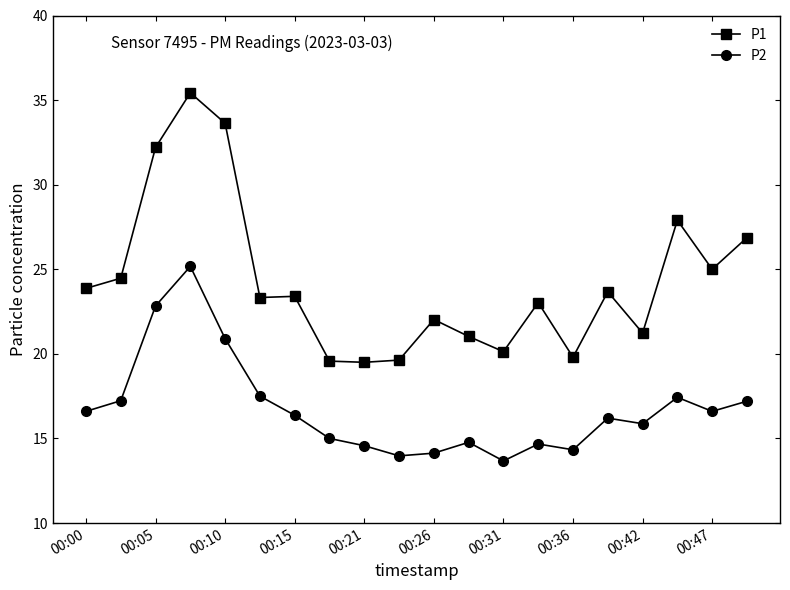

What is the value of the P1 point at the 8th from the left?

19.6